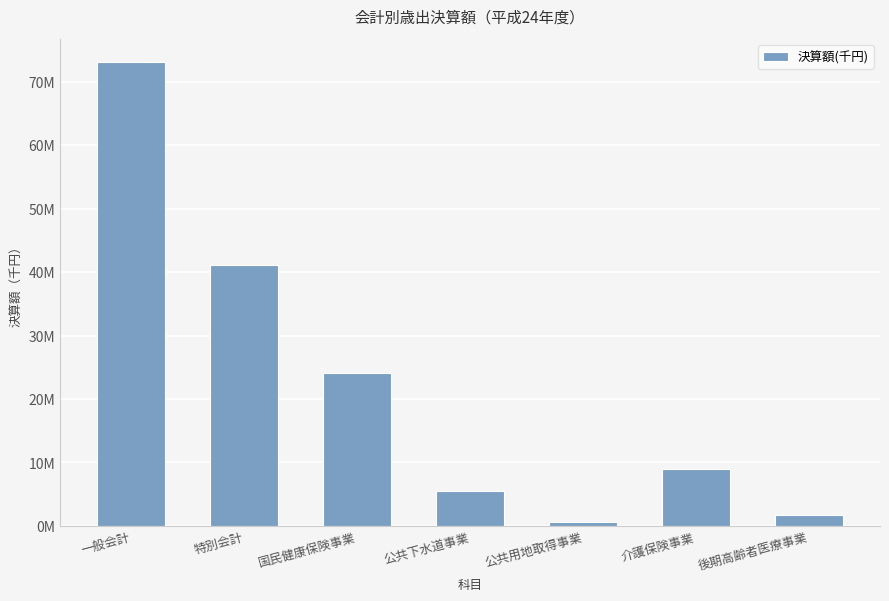

Which has a higher value, 介護保険事業 or 特別会計?

特別会計